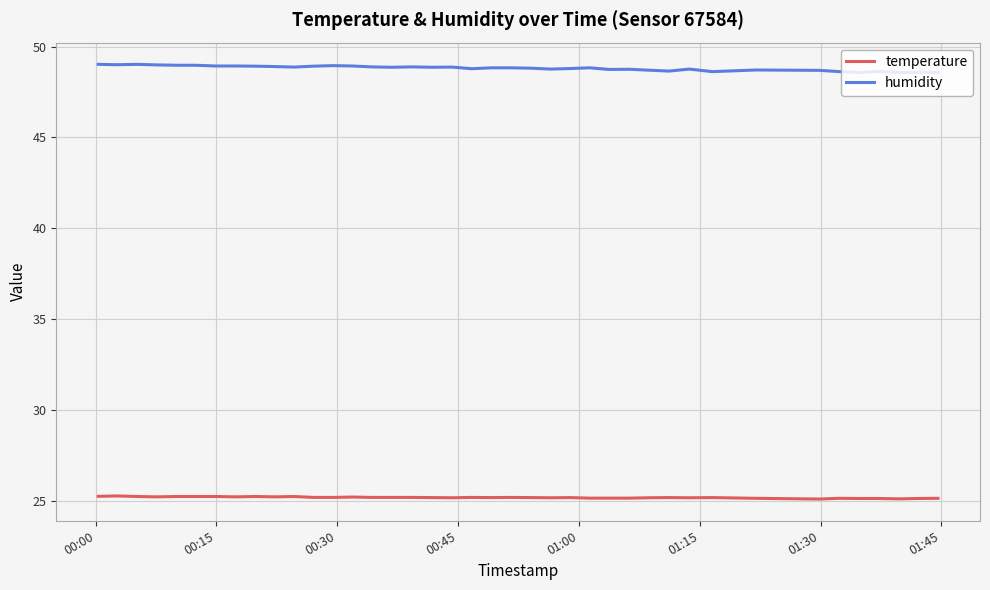

Rank the series by their average value, from highest to lowest.

humidity, temperature